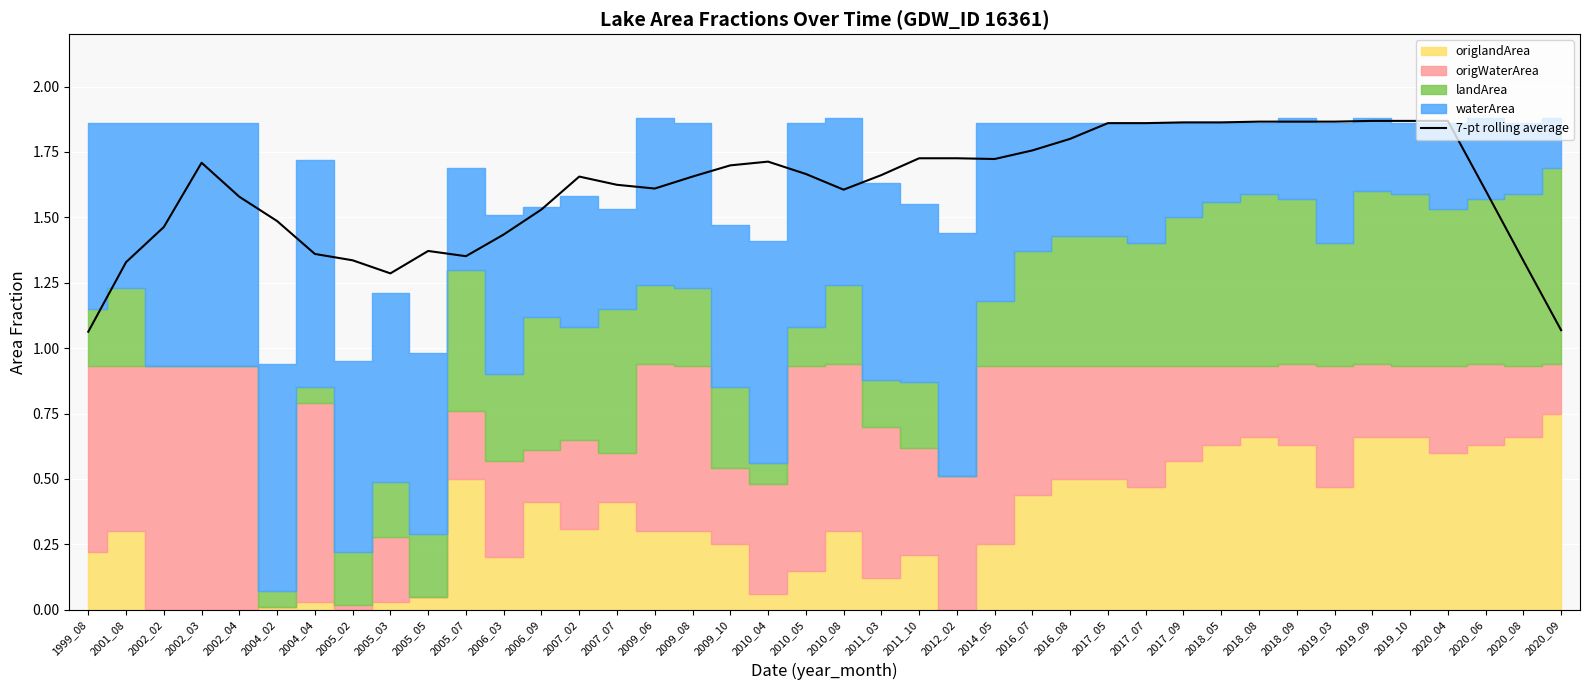

True or false: the data shows 1.4 at 2006_03.

True